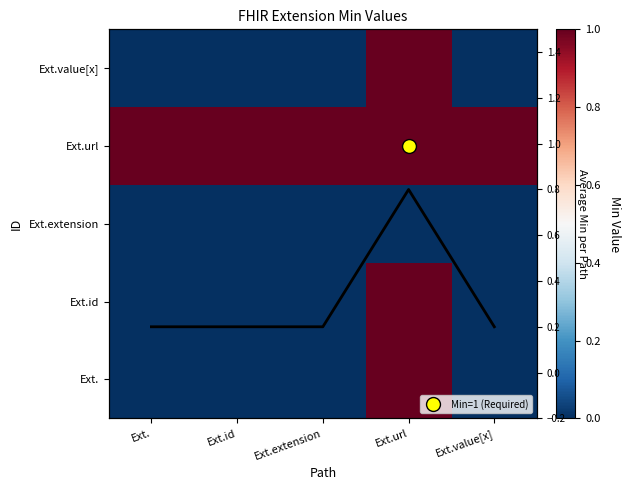

How many values in the Ext.value[x] series exceed 0?

1